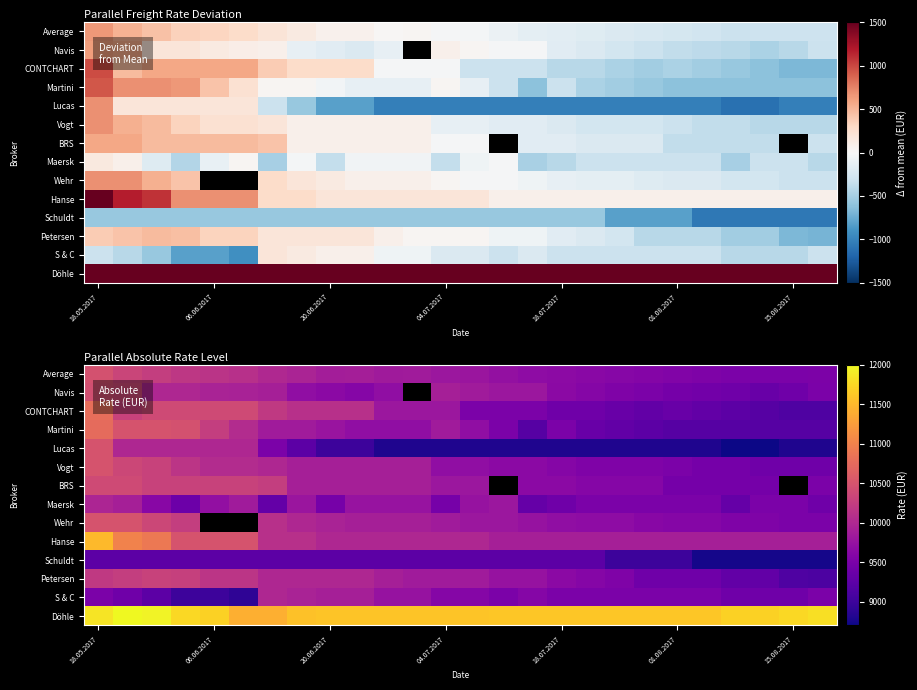

Rank the series at 01.08.2017 from highest to lowest value.

Döhle, Hanse, Wehr, Average, S & C, Maersk, Vogt, BRS, Navis, Petersen, CONTCHART, Martini, Schuldt, Lucas